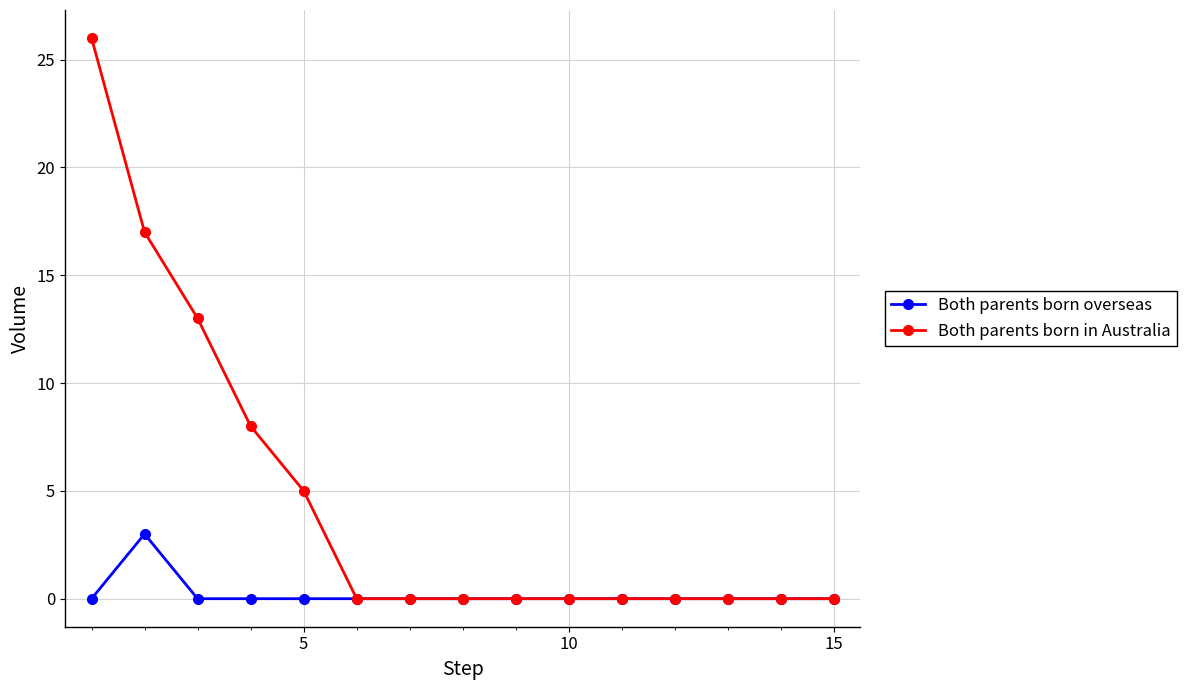

Which series has the largest total across all categories?

Both parents born in Australia